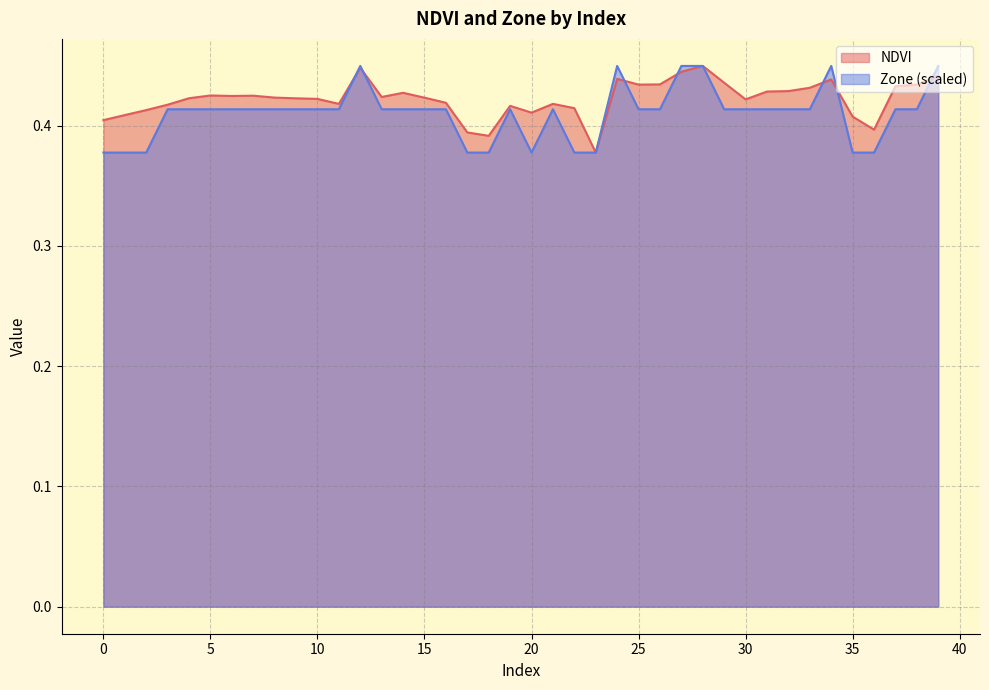

Which category has the highest value in the NDVI series?

28